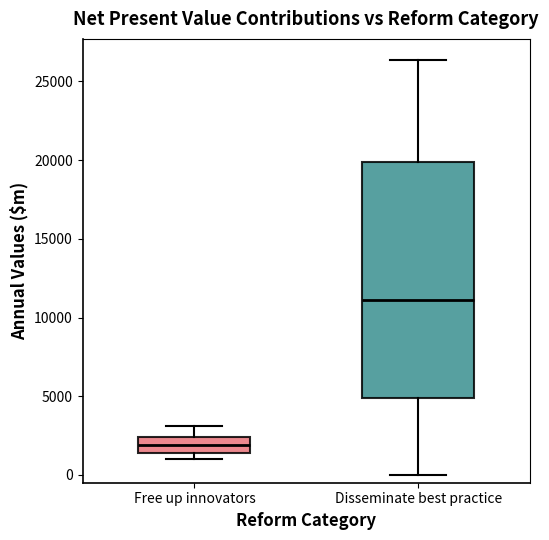

Reading left to right, read every box against the y-axis: the position of its median line, the range the box covers, and the ends of its whiskers. The values are not printed on the chart, so give them approximately, as read against the axis.

Free up innovators: median 2000, box 1500 to 2500, whiskers 1000 to 3000
Disseminate best practice: median 11000, box 5000 to 20000, whiskers 0 to 26500